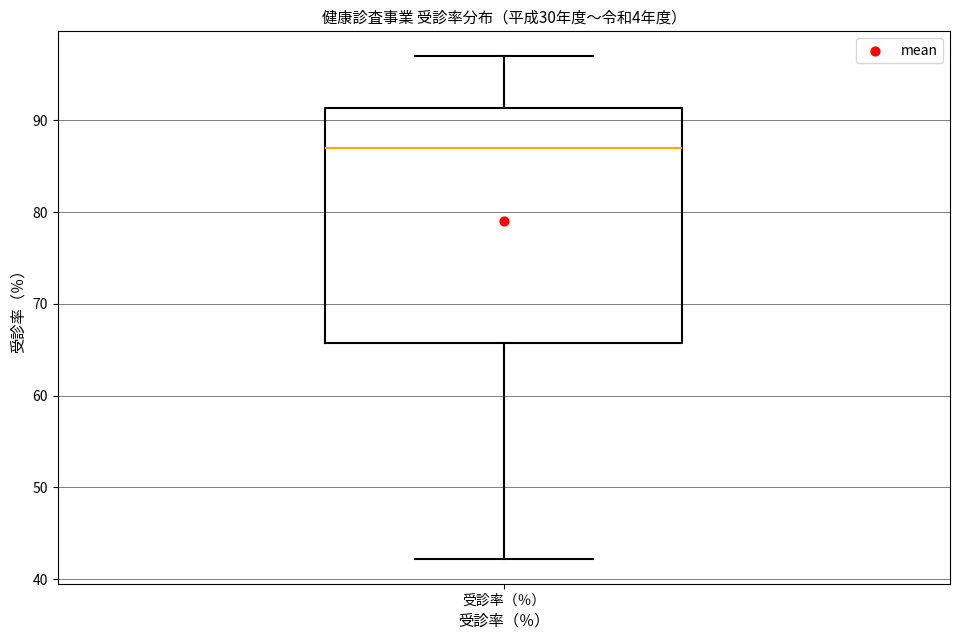

Where is the upper edge of the box for 受診率（％） on the y-axis? The values are not printed on the chart, so give them approximately, as read against the axis.

91